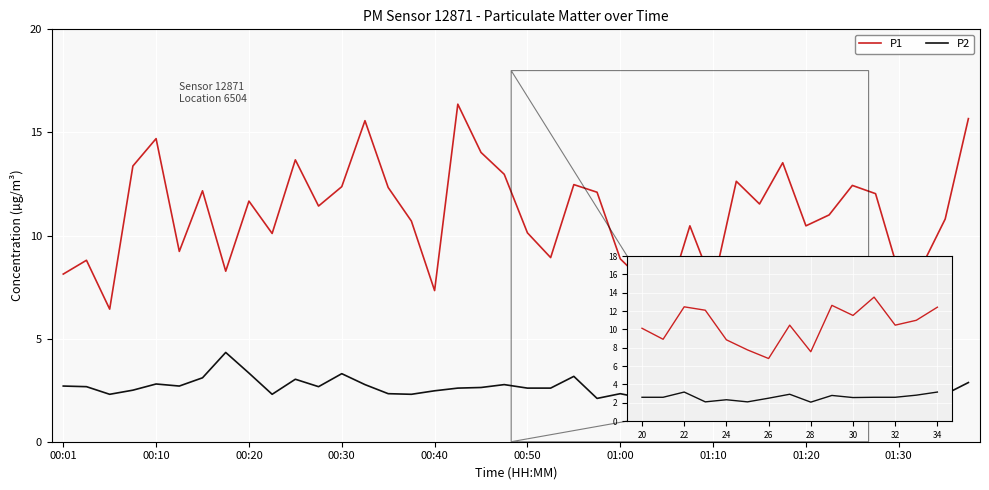

True or false: P1 and P2 intersect in this chart.

False